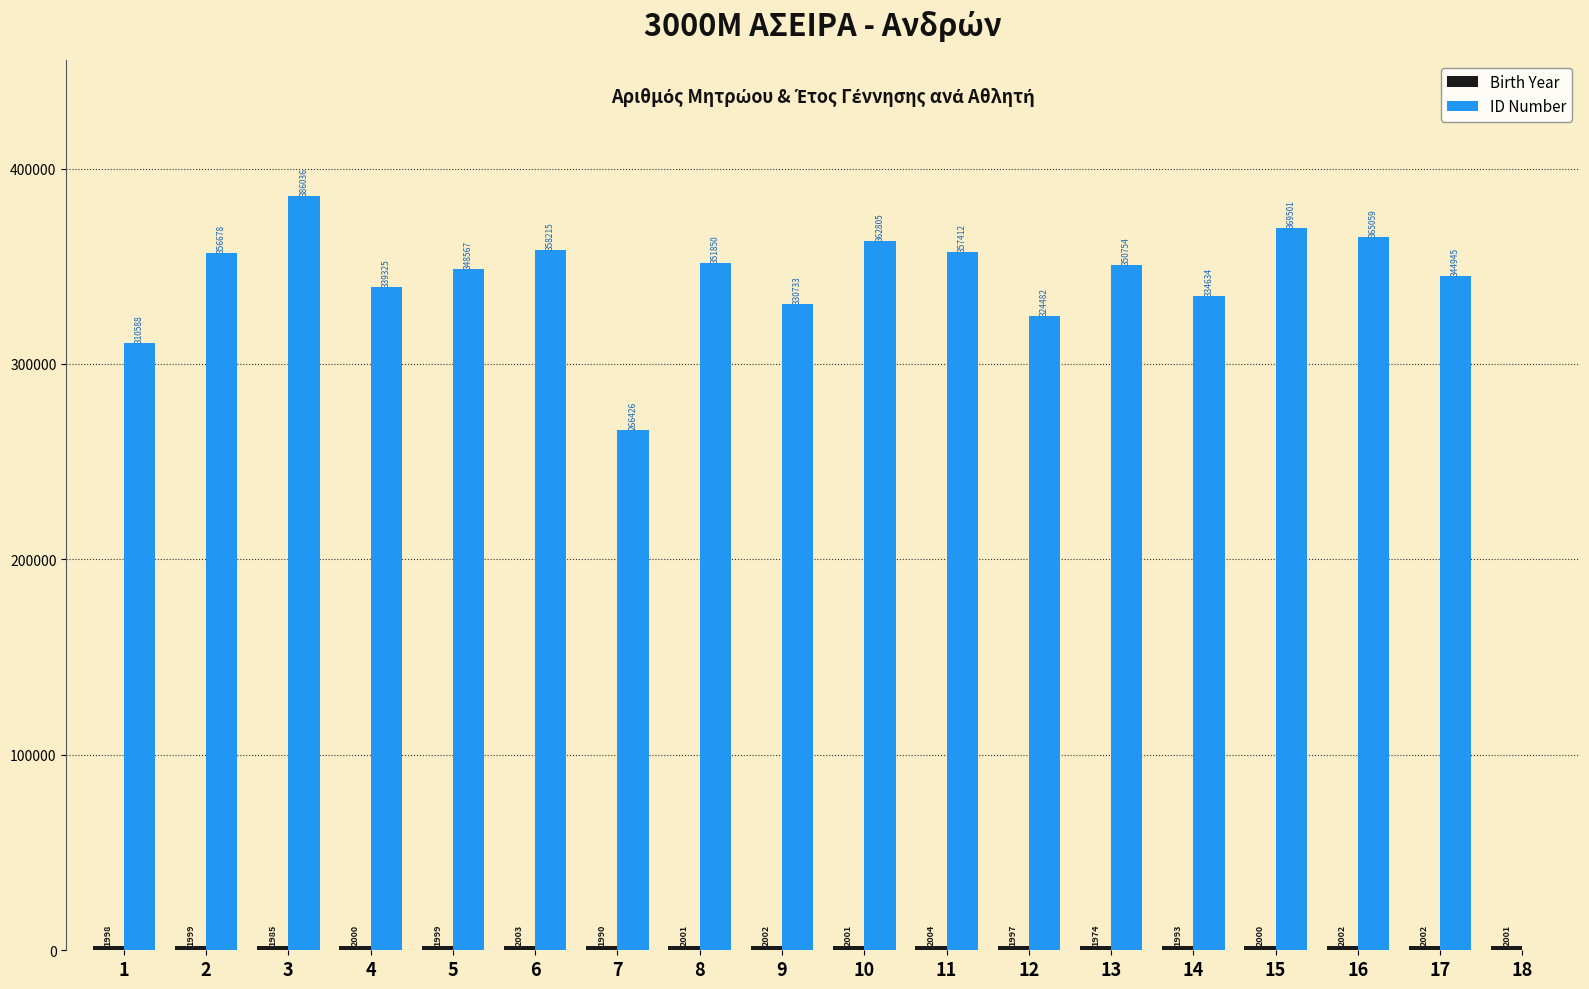

Which series has the widest spread of values?

ID Number